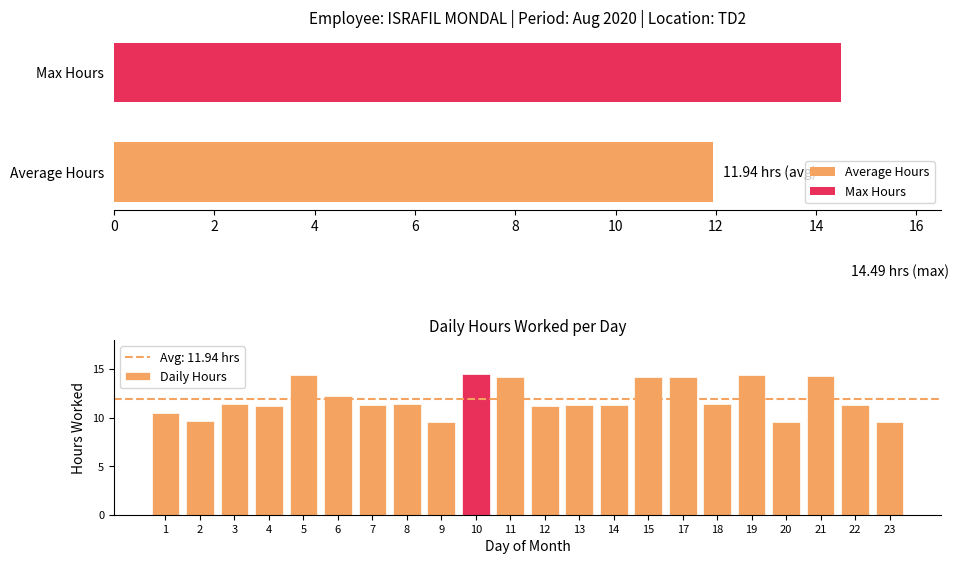

What is the sum of all Daily Hours values?

262.8